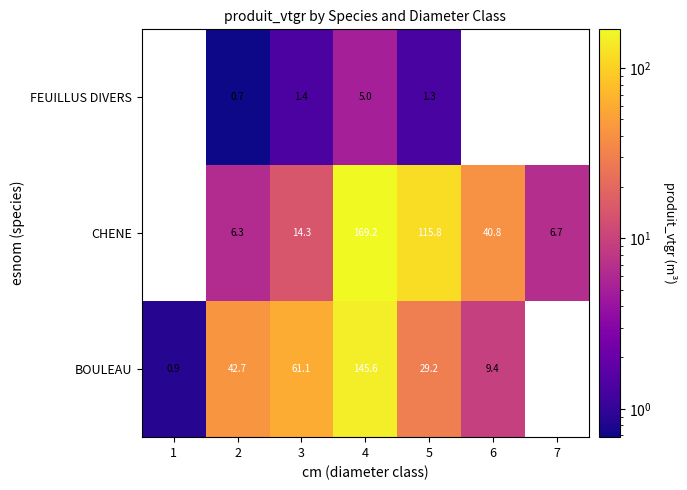

At 2, list the series in order from largest to smallest.

BOULEAU, CHENE, FEUILLUS DIVERS